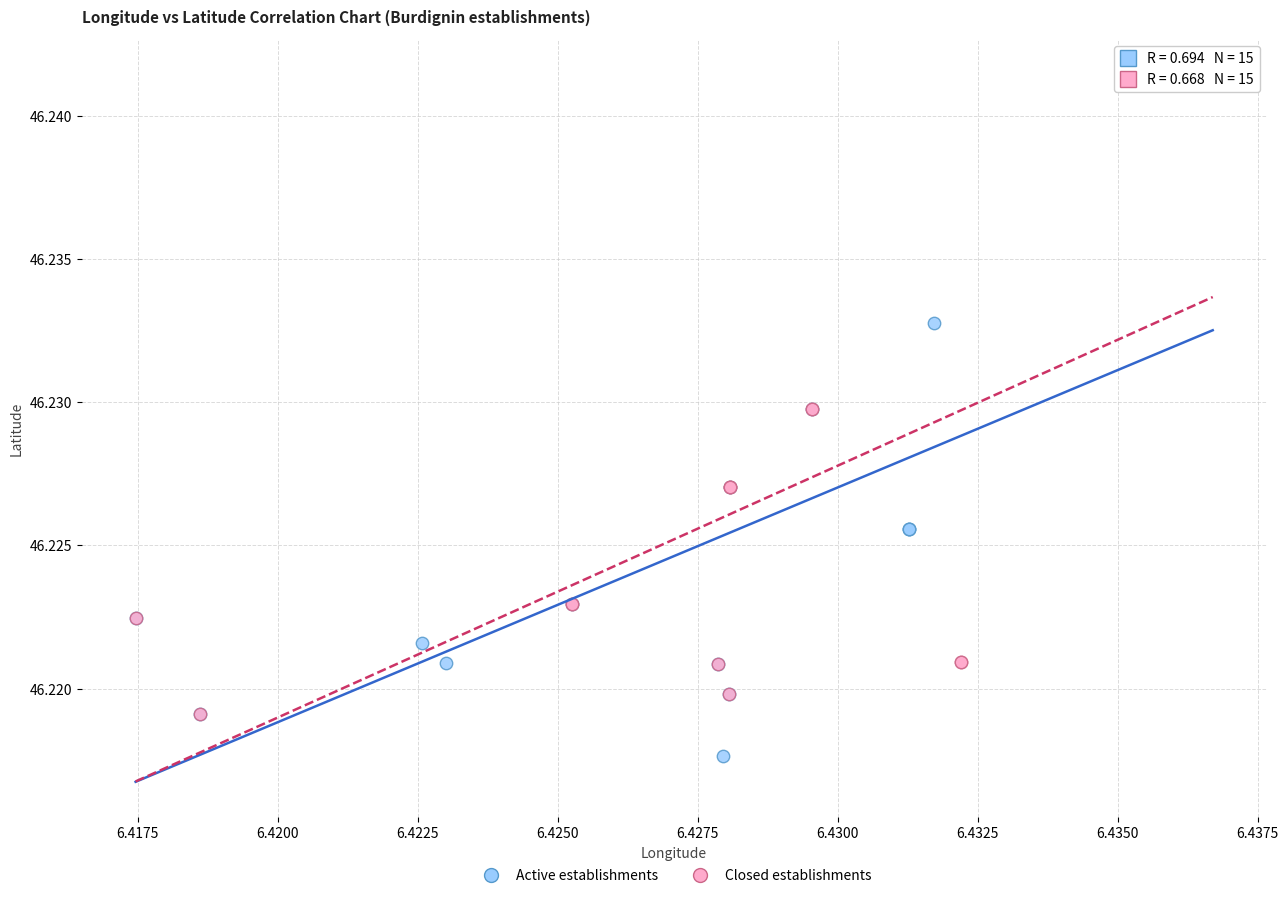

Which series contains the lowest Y value?

Active establishments